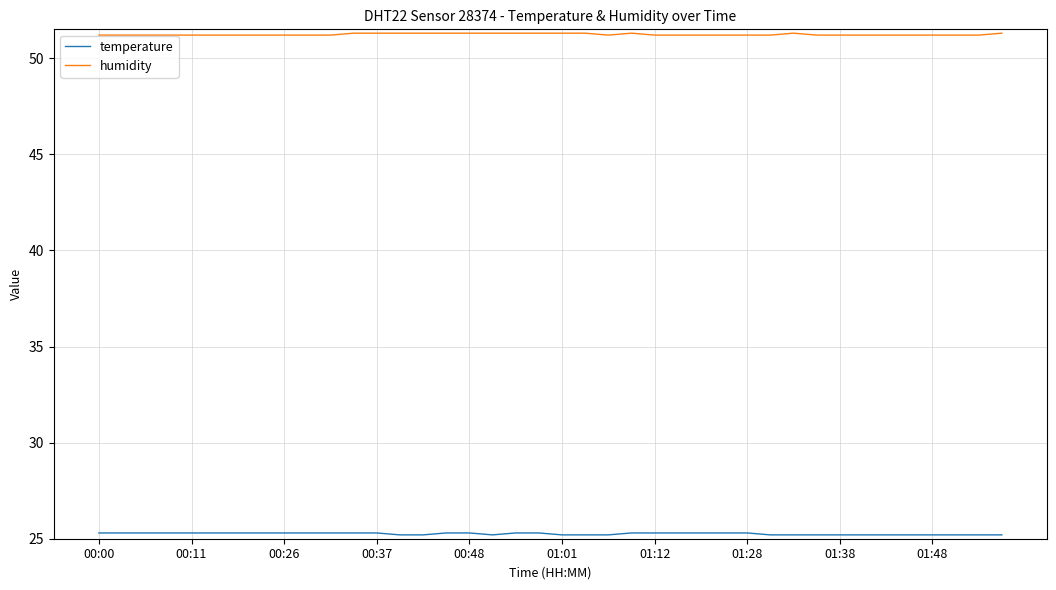

Rank the series by their maximum value, from highest to lowest.

humidity, temperature